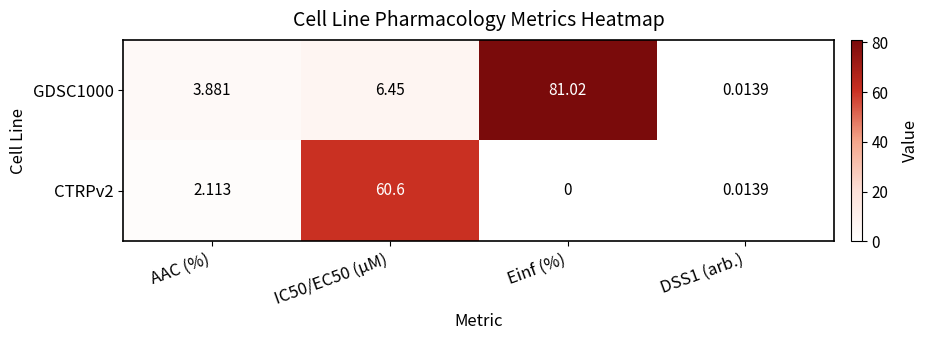

At Einf (%), list the series in order from largest to smallest.

GDSC1000, CTRPv2